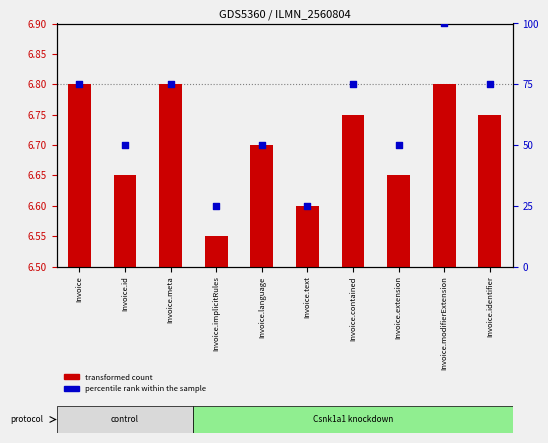

At how many categories does at least one series exceed 53?

5